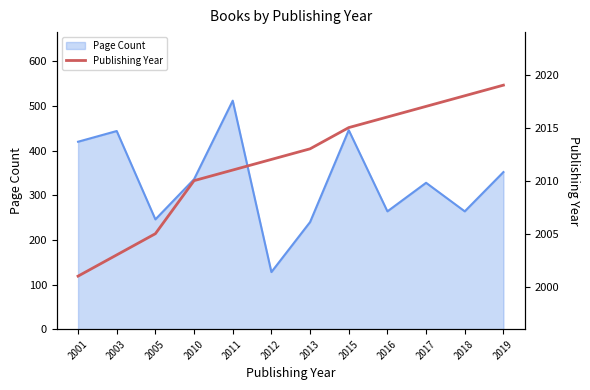

The value of Page Count at 2013 is 425. True or false?

False